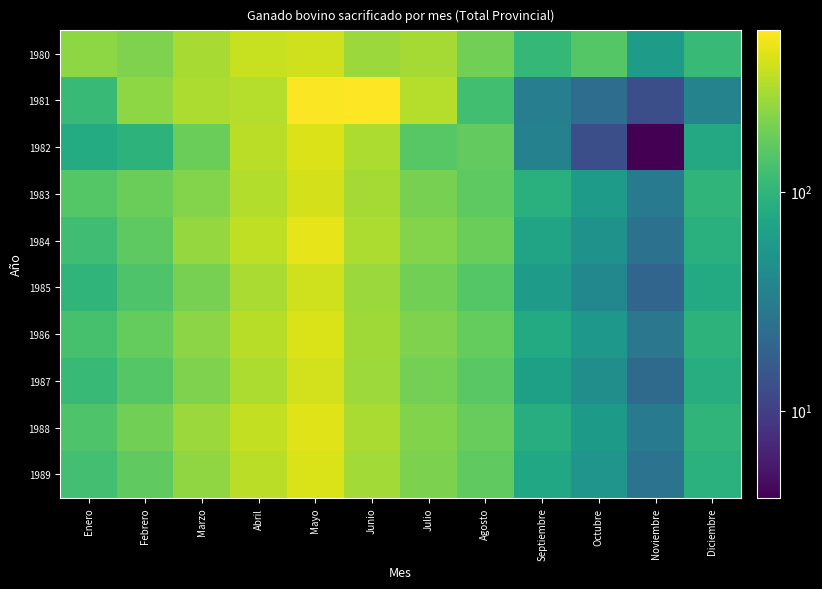

Reading right to left, transcribe all the data shown in this chart.

1980: Diciembre=111	Noviembre=61	Octubre=148	Septiembre=106	Agosto=193	Julio=282	Junio=260	Mayo=381	Abril=364	Marzo=288	Febrero=209	Enero=235
1981: Diciembre=36	Noviembre=13	Octubre=23	Septiembre=33	Agosto=123	Julio=318	Junio=545	Mayo=529	Abril=317	Marzo=295	Febrero=237	Enero=111
1982: Diciembre=78	Noviembre=4	Octubre=13	Septiembre=35	Agosto=168	Julio=152	Junio=297	Mayo=424	Abril=326	Marzo=180	Febrero=96	Enero=82
1983: Diciembre=100	Noviembre=30	Octubre=60	Septiembre=90	Agosto=160	Julio=200	Junio=280	Mayo=400	Abril=310	Marzo=220	Febrero=180	Enero=150
1984: Diciembre=90	Noviembre=25	Octubre=50	Septiembre=70	Agosto=180	Julio=220	Junio=300	Mayo=450	Abril=340	Marzo=250	Febrero=160	Enero=120
1985: Diciembre=80	Noviembre=20	Octubre=40	Septiembre=60	Agosto=150	Julio=190	Junio=260	Mayo=380	Abril=290	Marzo=200	Febrero=140	Enero=100
1986: Diciembre=95	Noviembre=28	Octubre=55	Septiembre=80	Agosto=170	Julio=210	Junio=270	Mayo=410	Abril=320	Marzo=230	Febrero=170	Enero=130
1987: Diciembre=85	Noviembre=22	Octubre=45	Septiembre=65	Agosto=155	Julio=195	Junio=265	Mayo=390	Abril=300	Marzo=210	Febrero=150	Enero=110
1988: Diciembre=100	Noviembre=30	Octubre=58	Septiembre=85	Agosto=175	Julio=215	Junio=290	Mayo=430	Abril=350	Marzo=260	Febrero=190	Enero=140
1989: Diciembre=92	Noviembre=26	Octubre=52	Septiembre=75	Agosto=165	Julio=205	Junio=275	Mayo=415	Abril=330	Marzo=240	Febrero=165	Enero=125